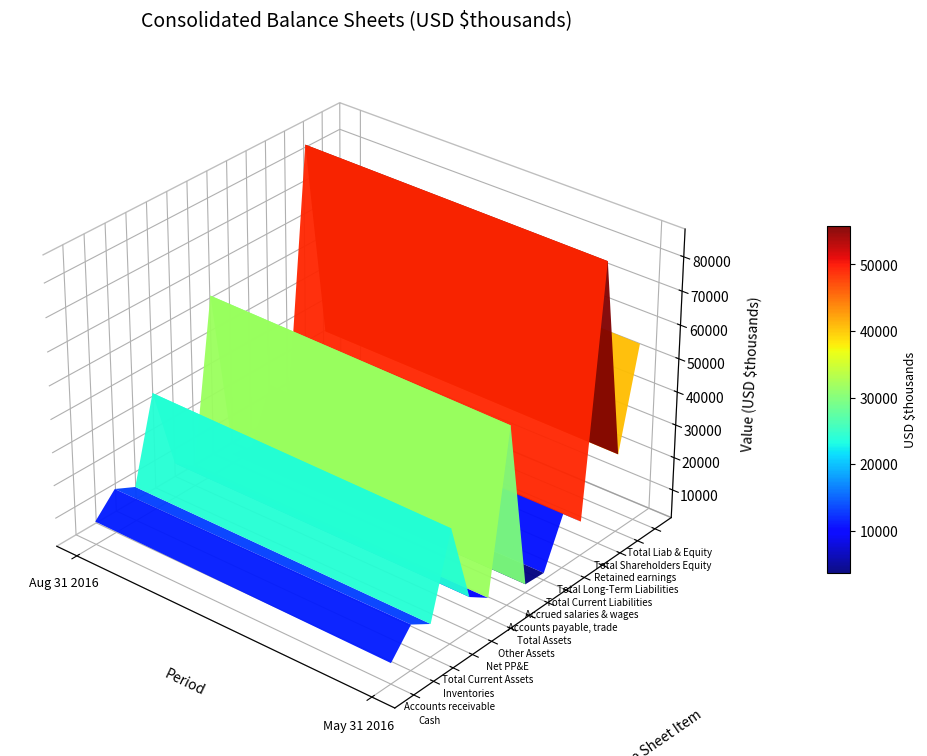

What is the highest value of the Total Current Liabilities series?

18880